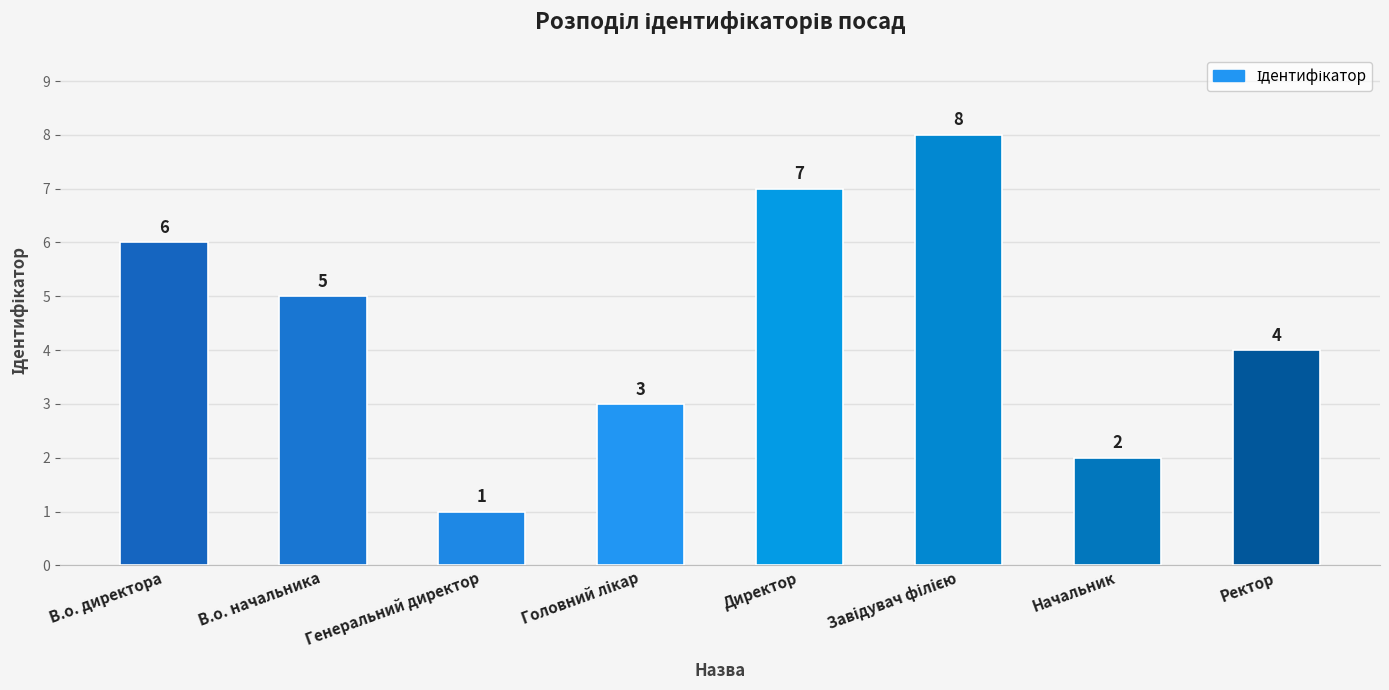

What is the sum of all values?

36